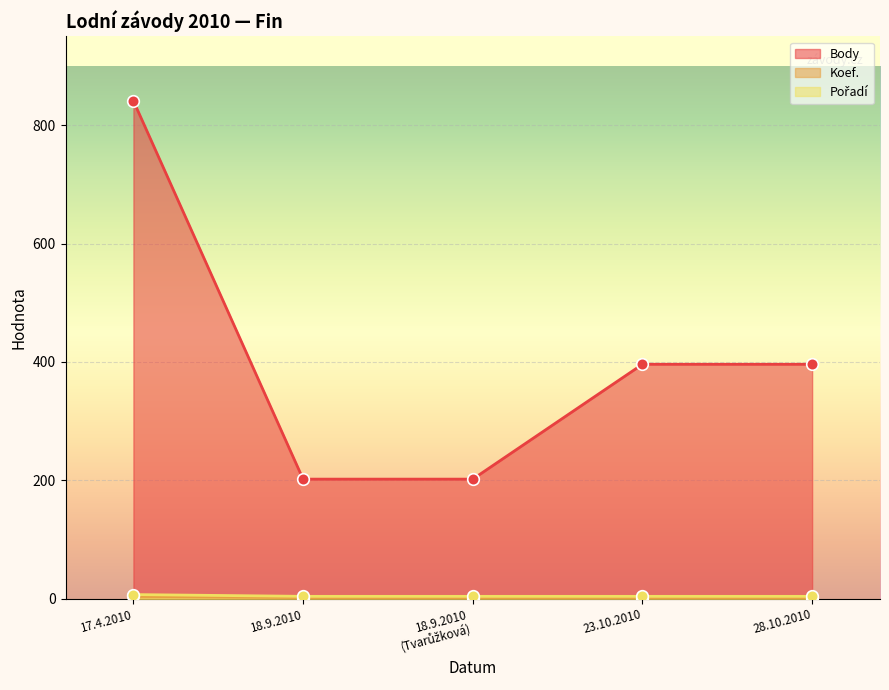

Which series has the largest total across all categories?

Body